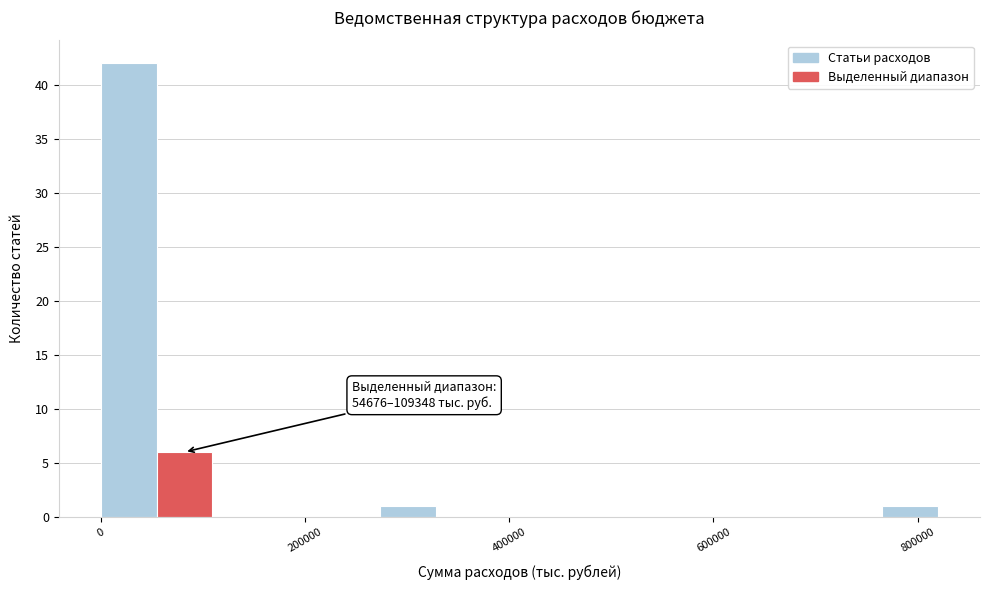

Around what value on the x-axis is the tallest bar? Give the approximate position of its centre, as read against the axis.

20000